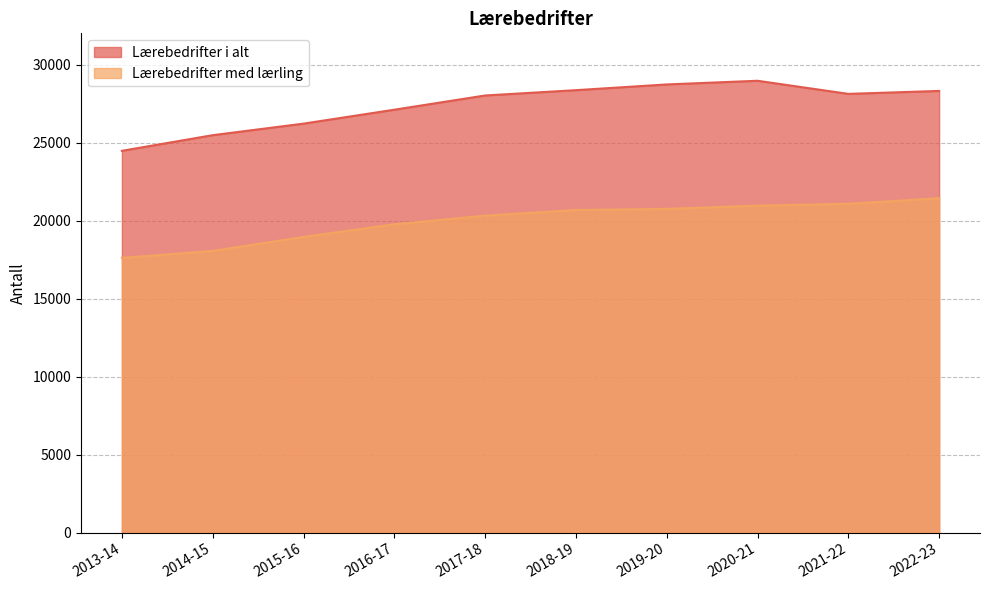

Which category has the lowest value across all series?

2013-14